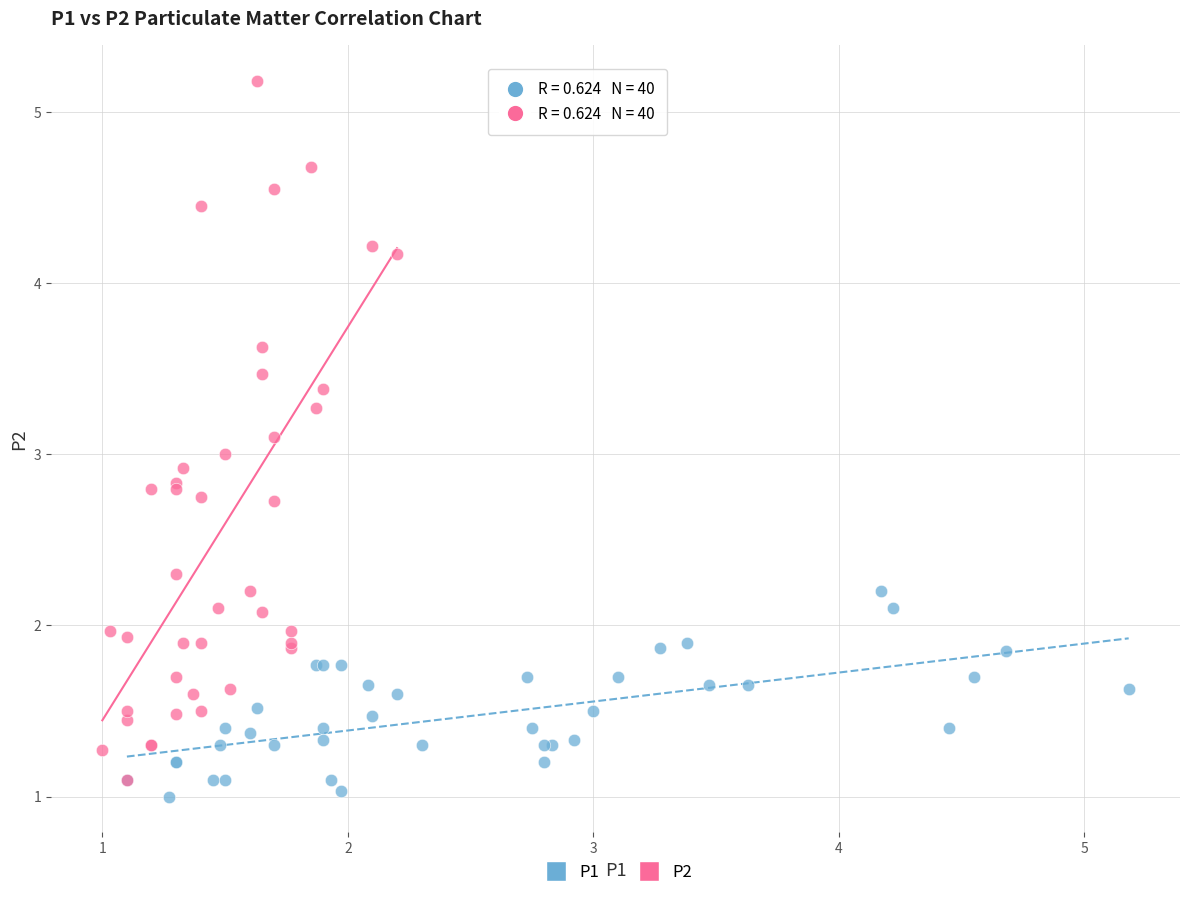

Which series has the largest Y range (max minus min)?

P2